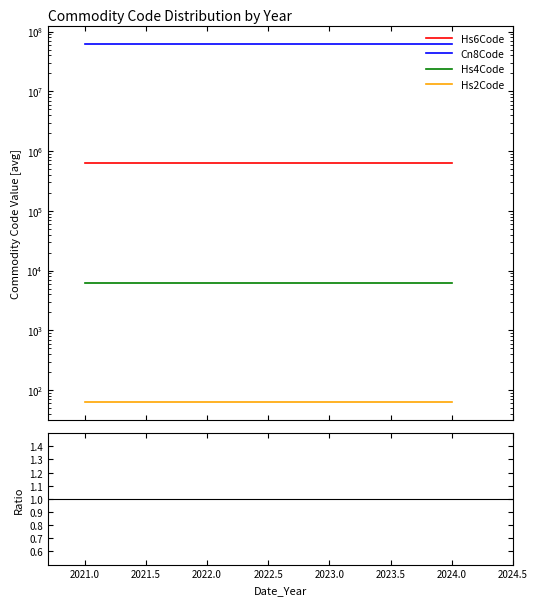

Is the value of Hs4Code at 2022.0 greater than the value of Cn8Code at 2024.0?

No